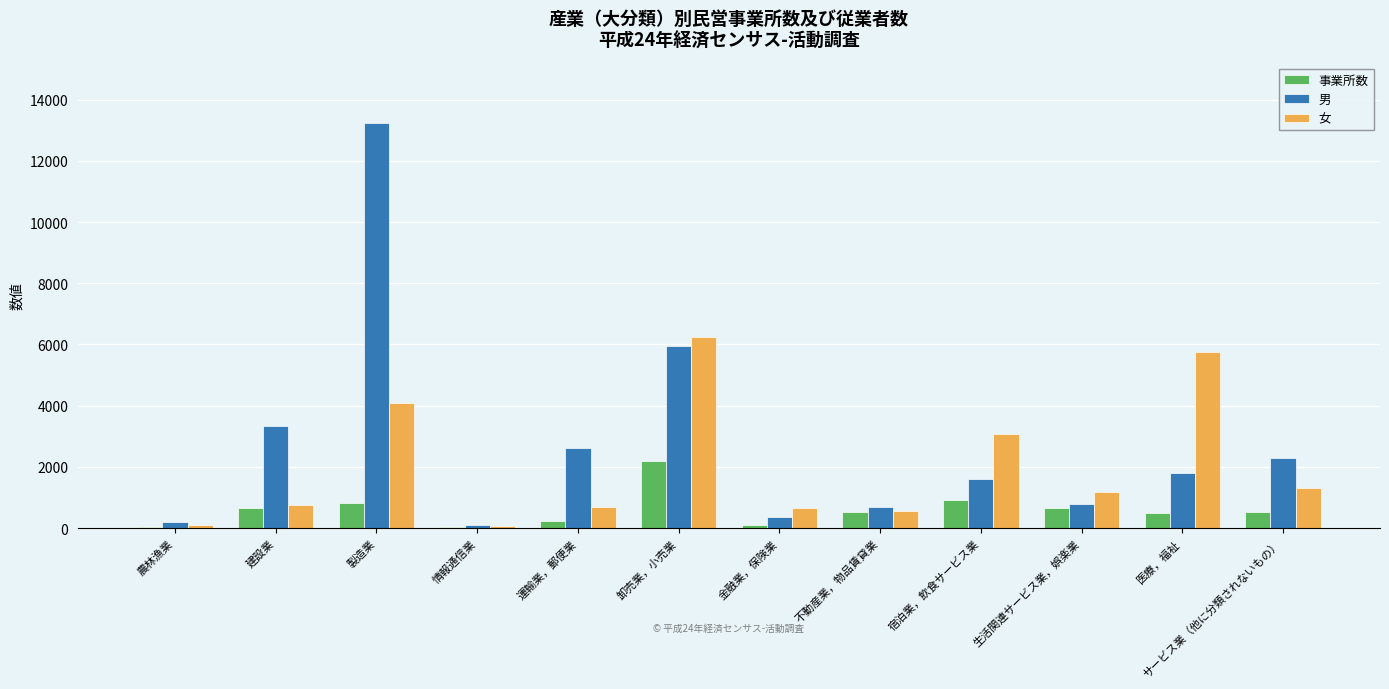

The value of 男 at 建設業 is 1669. True or false?

False